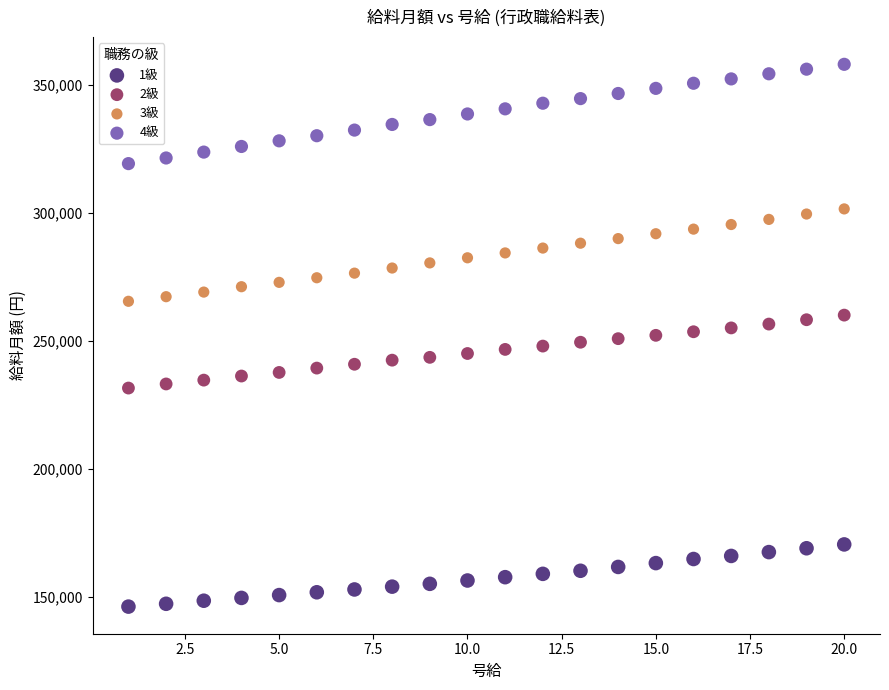

Across all data points, what is the range of Y values (max minus min)?

211900